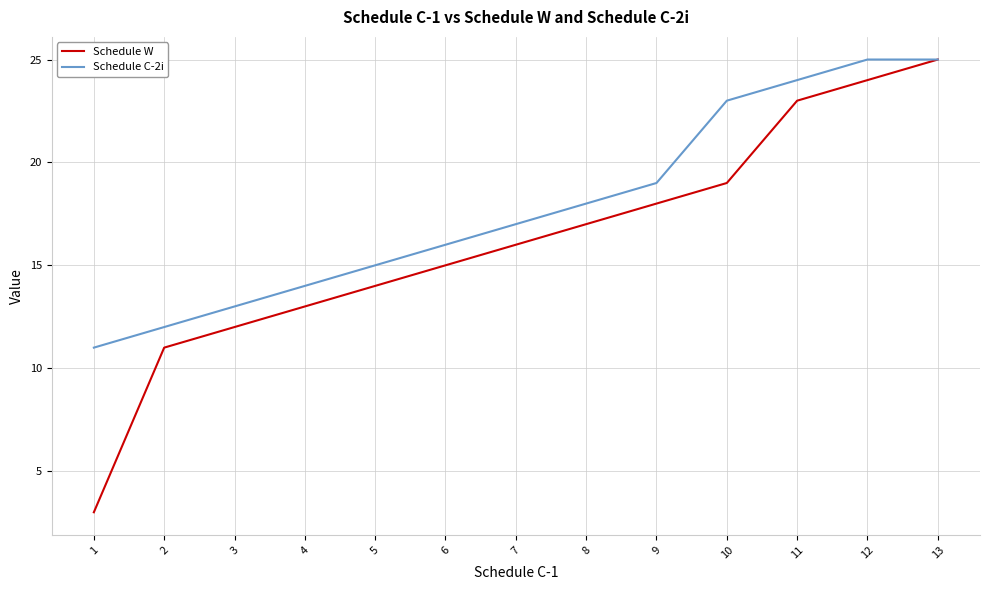

What is the smallest value displayed?

3